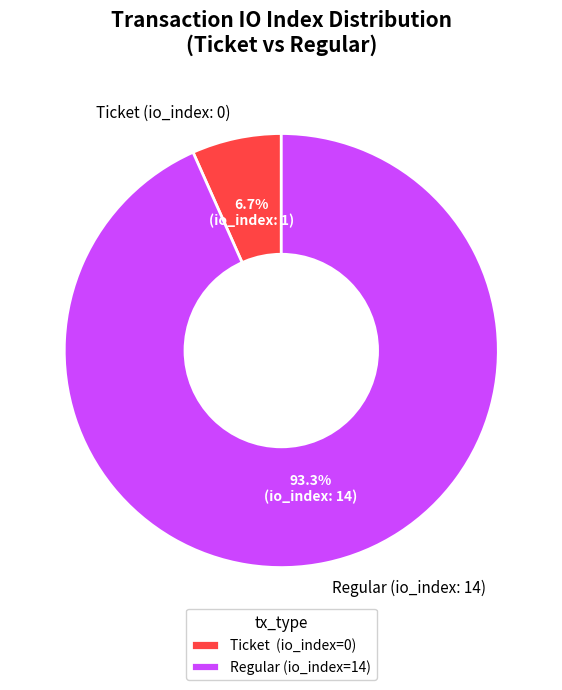

Which category has the smallest portion of the pie?

Ticket (io_index=0)